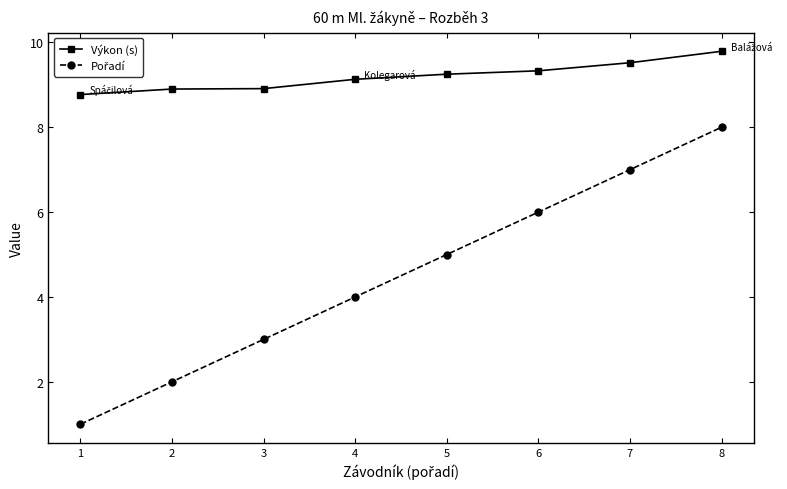

The value of Výkon (s) at 8 is 4.4. True or false?

False